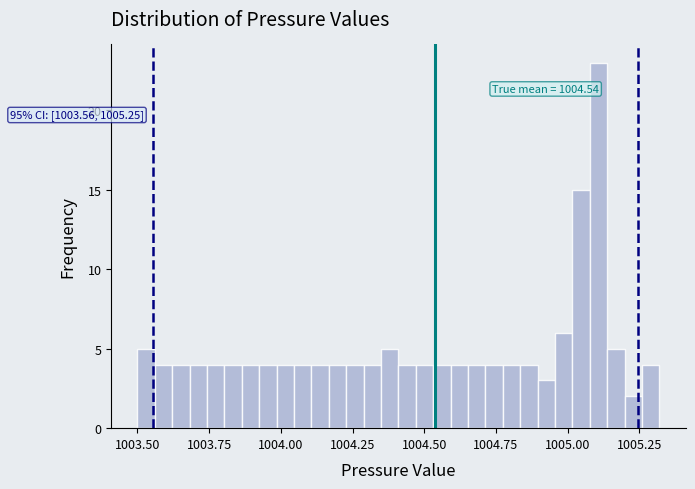

Read against the x-axis, roughly where is the centre of the tallest bar?

1005.10